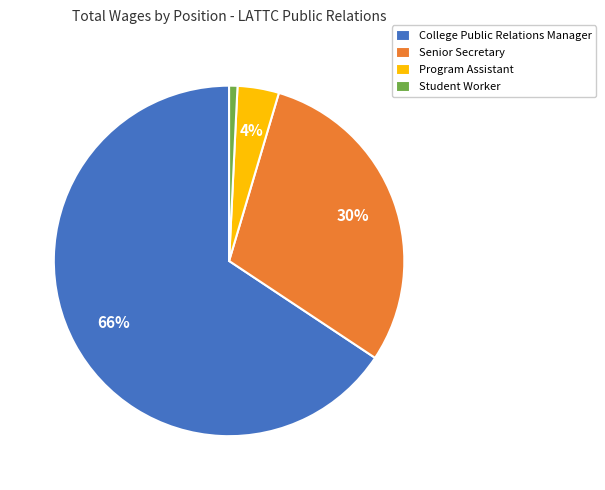

Rank the categories by value from highest to lowest.

College Public Relations Manager, Senior Secretary, Program Assistant, Student Worker